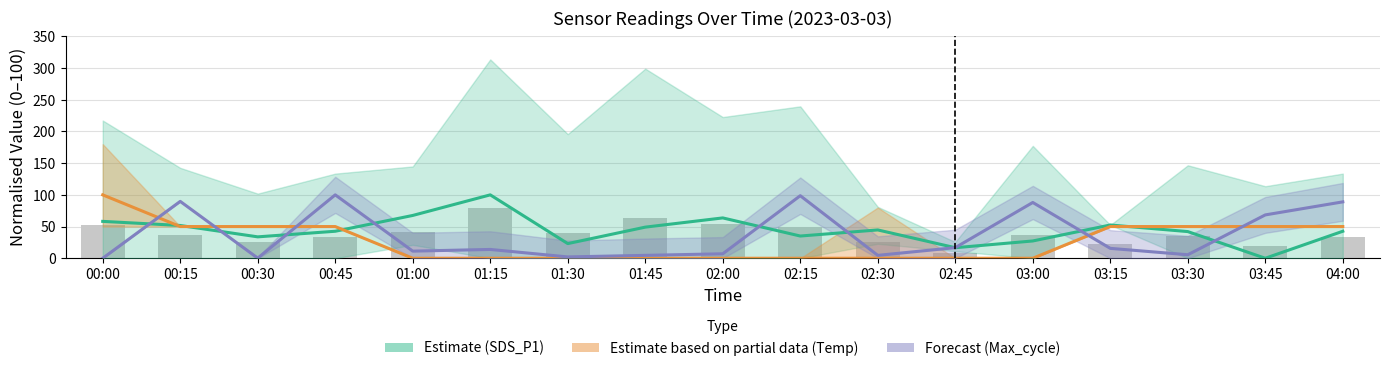

How many categories are shown in the chart?

17